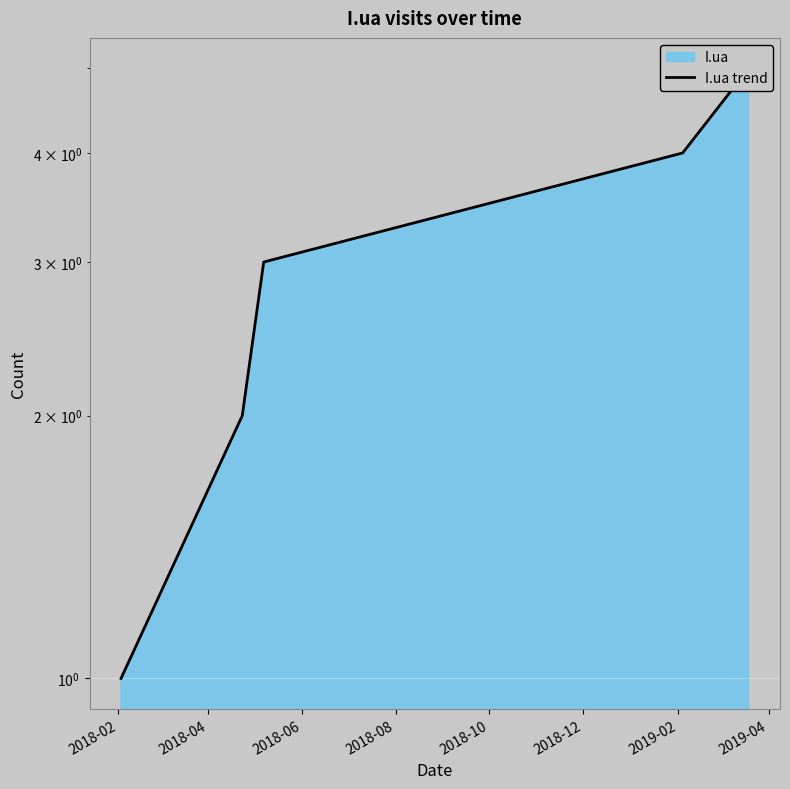

How many values exceed 3?

2